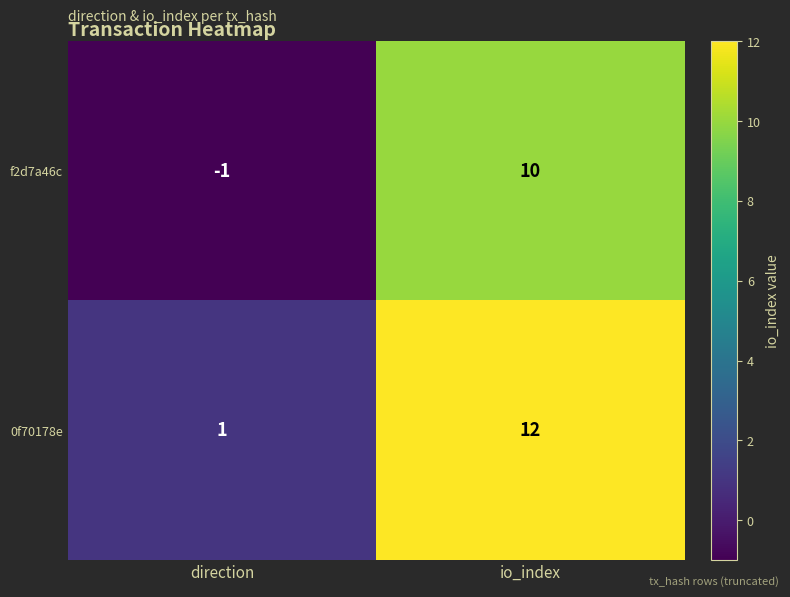

Rank the series by their maximum value, from lowest to highest.

f2d7a46c, 0f70178e